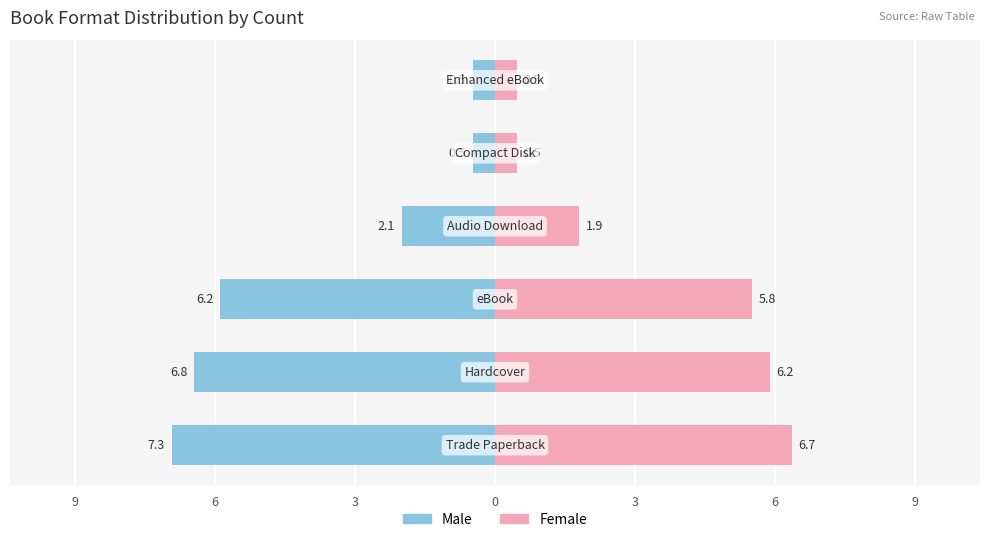

Are the bars grouped side by side (vs. stacked)?

Yes